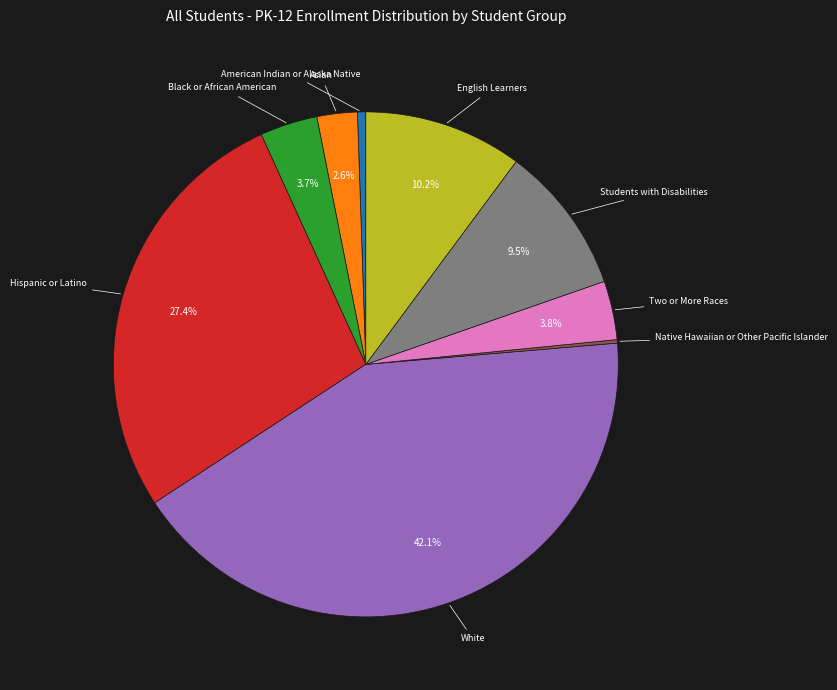

What is the largest slice in the pie chart?

White